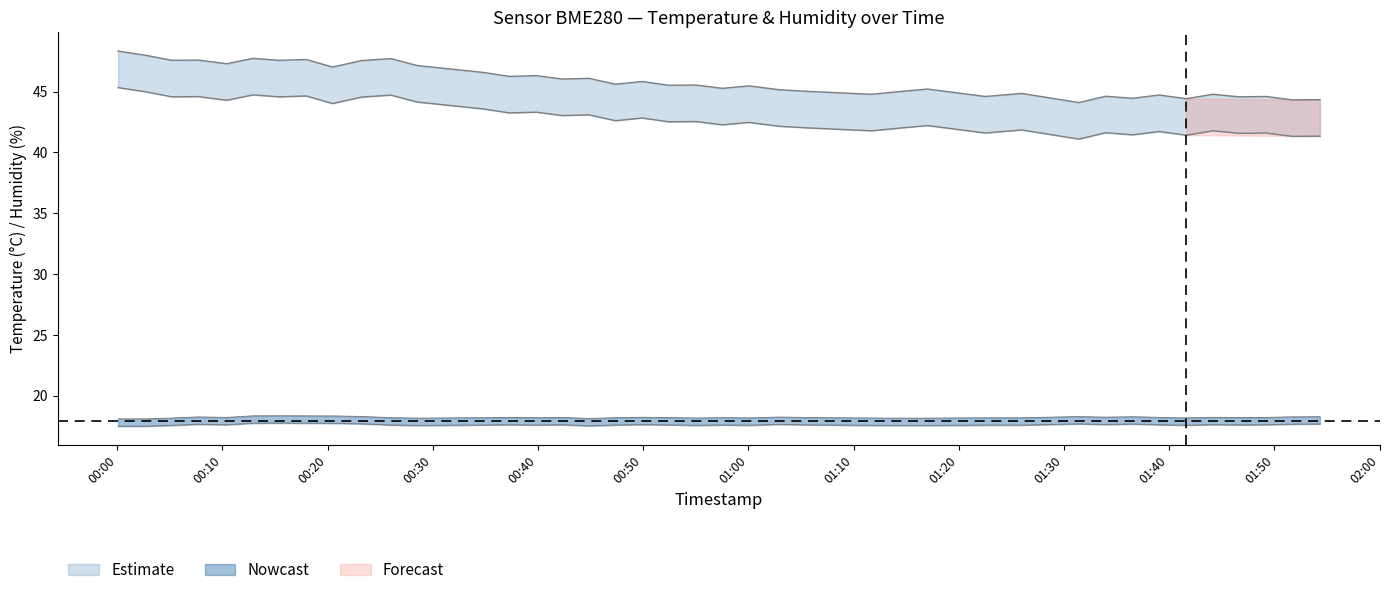

How many values in the humidity series exceed 45?

26